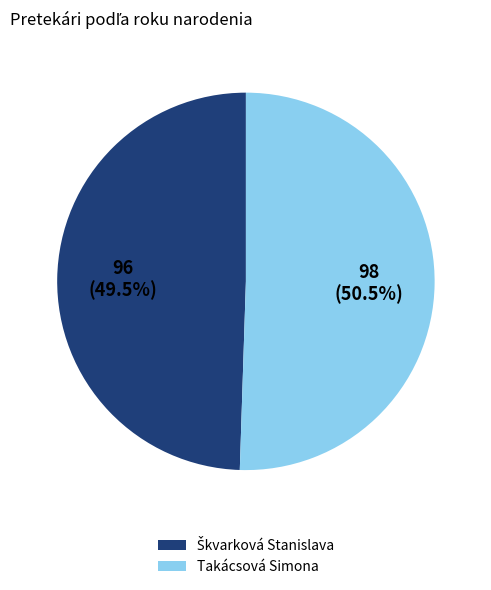

What is the largest slice in the pie chart?

Takácsová Simona